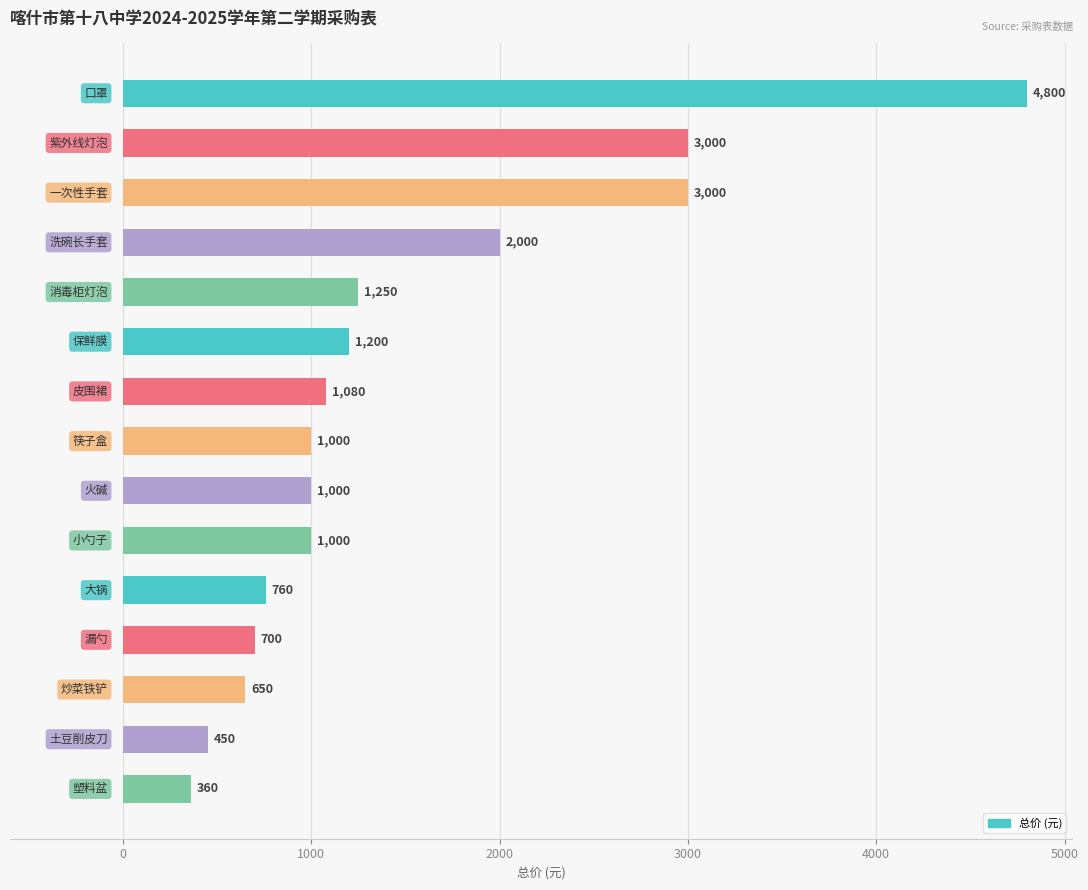

What is the maximum value shown in the chart?

4800